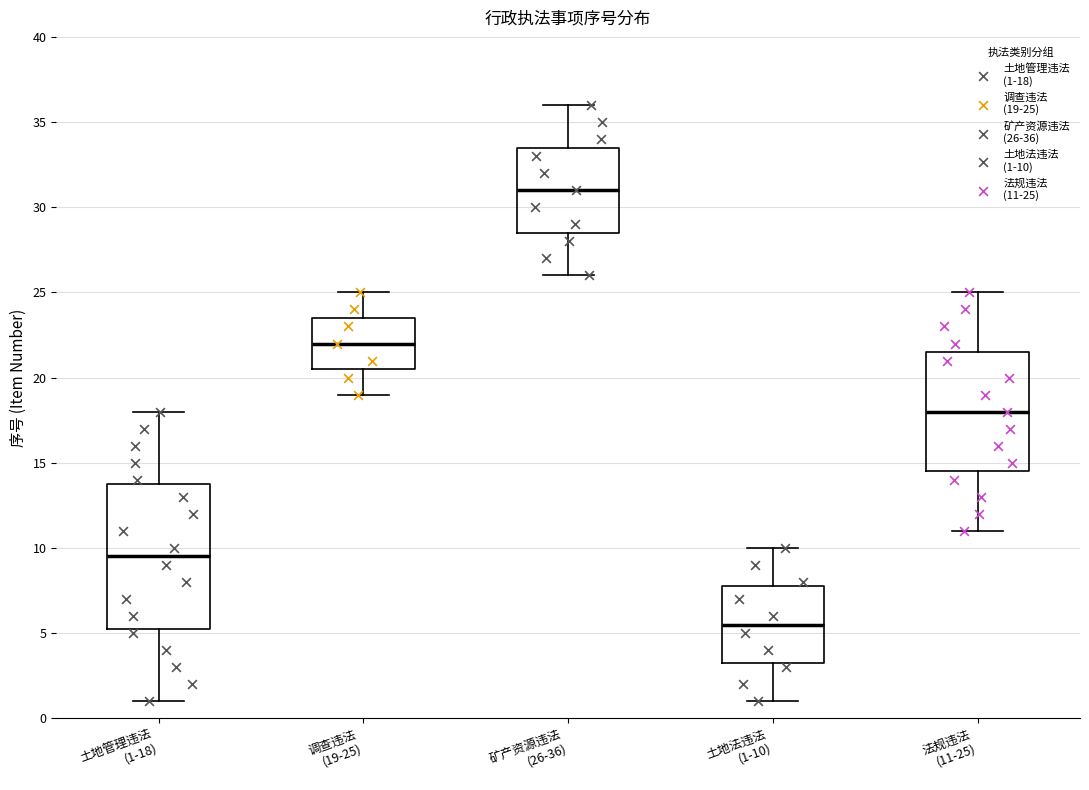

Reading left to right, transcribe this box plot: for each box, give where its median line is, the range the box spans, and where its two whiskers end, as read against the y-axis. The values are not printed on the chart, so give them approximately, as read against the axis.

土地管理违法 (1-18): median 9.5, box 5.5 to 14.0, whiskers 1.0 to 18.0
调查违法 (19-25): median 22.0, box 20.5 to 23.5, whiskers 19.0 to 25.0
矿产资源违法 (26-36): median 31.0, box 28.5 to 33.5, whiskers 26.0 to 36.0
土地法违法 (1-10): median 5.5, box 3.5 to 8.0, whiskers 1.0 to 10.0
法规违法 (11-25): median 18.0, box 14.5 to 21.5, whiskers 11.0 to 25.0